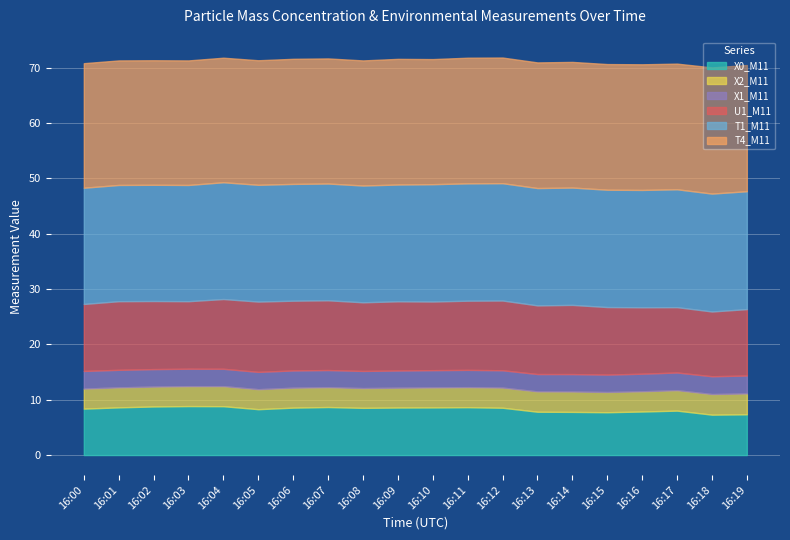

In X0_M11, how many points are higher than both neighbors (excluding endpoints)?

4